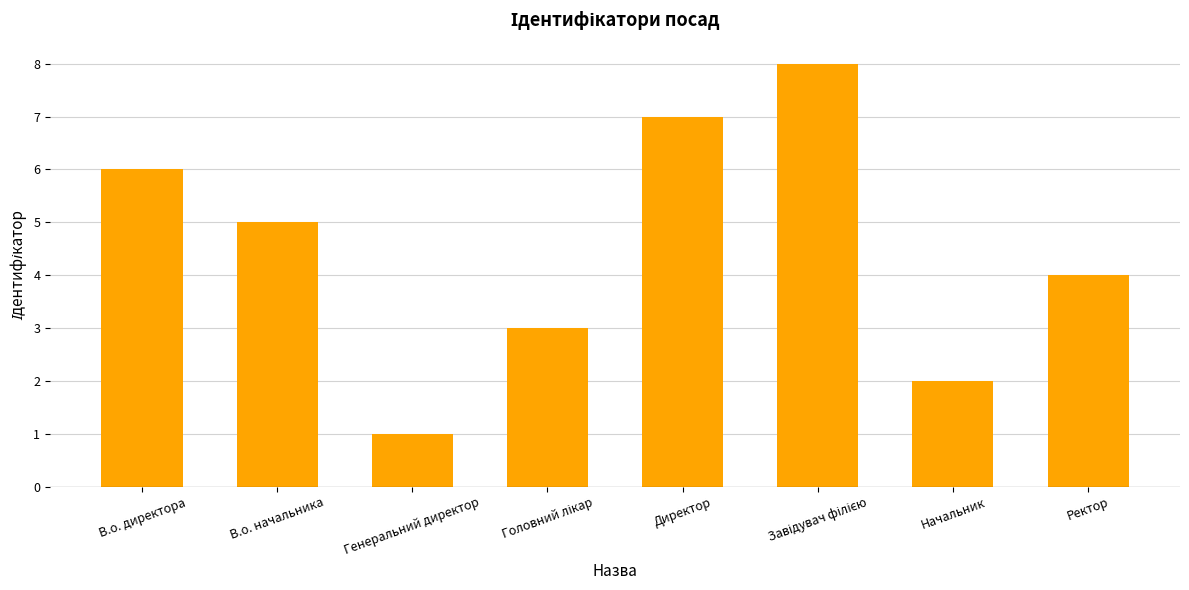

At which category does the chart reach its minimum across all series?

Генеральний директор